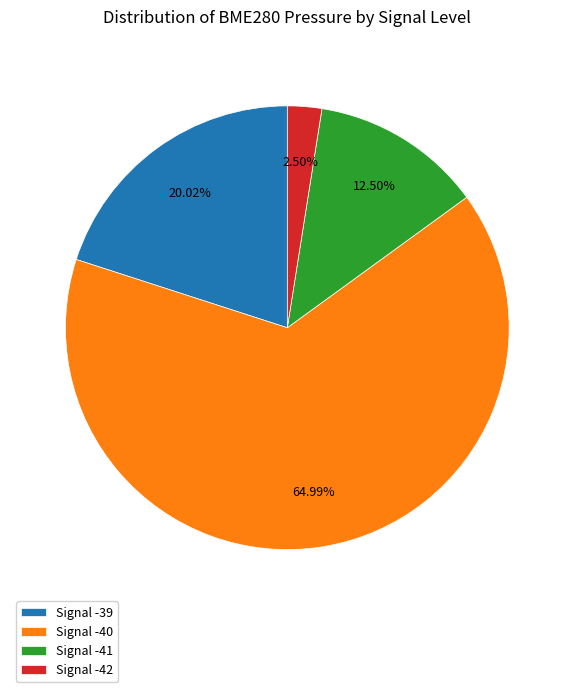

Is the sum of Signal -41 and Signal -40 greater than half?

Yes